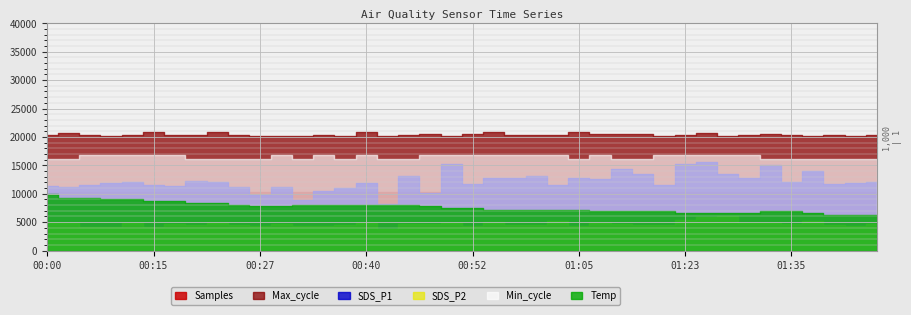

Where is the first local minimum for Samples?

00:07